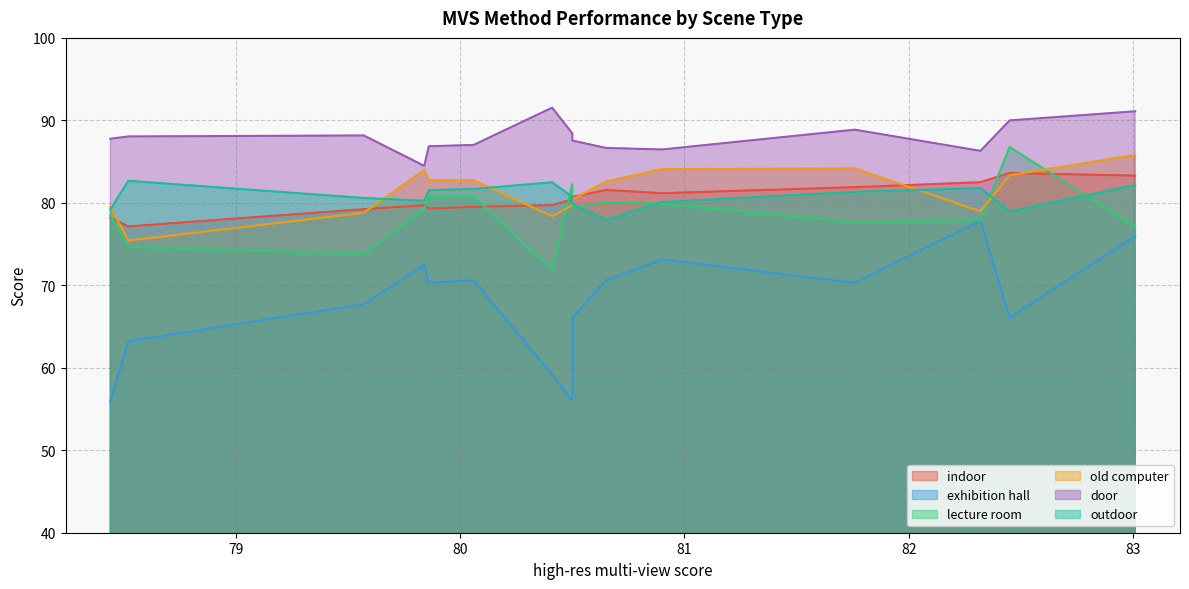

What value does the indoor series have at xiu_mvs_v2_base?

79.3